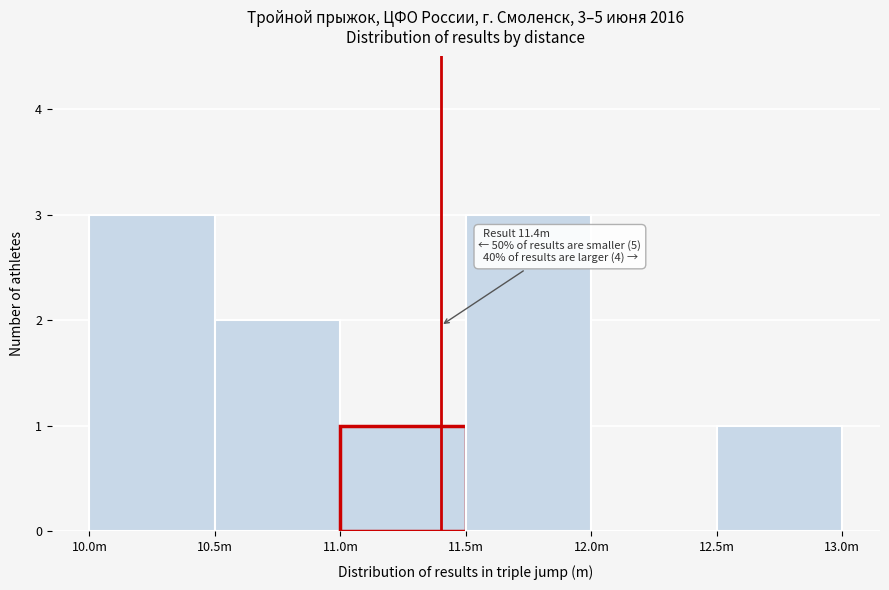

Reading left to right, list all the values displayed in this chart.

10.0m=3	10.5m=2	11.0m=1	11.5m=3	12.0m=0	12.5m=1